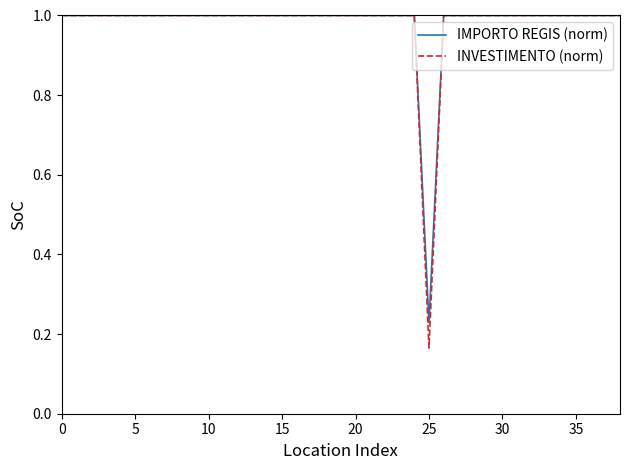

What is the greatest value displayed?

1.0